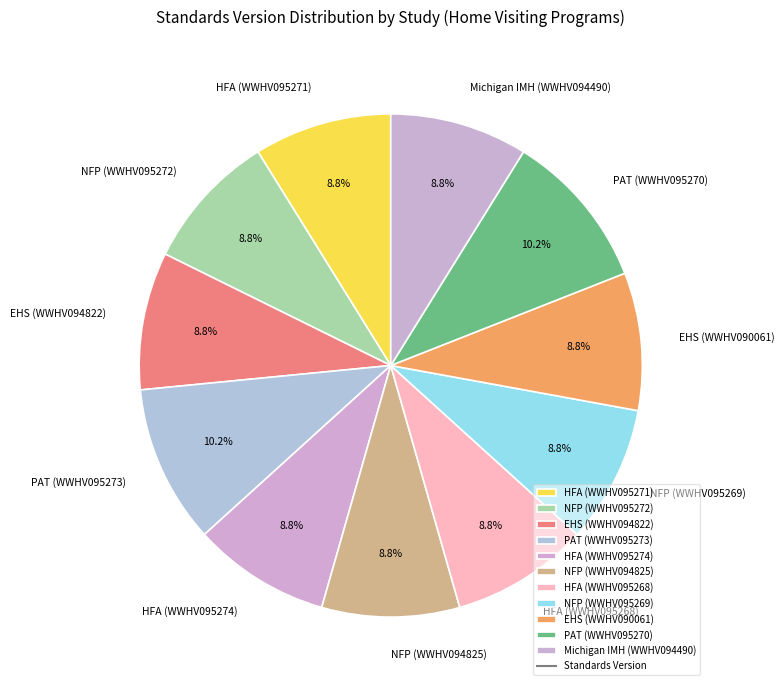

How many segments does this pie chart have?

11